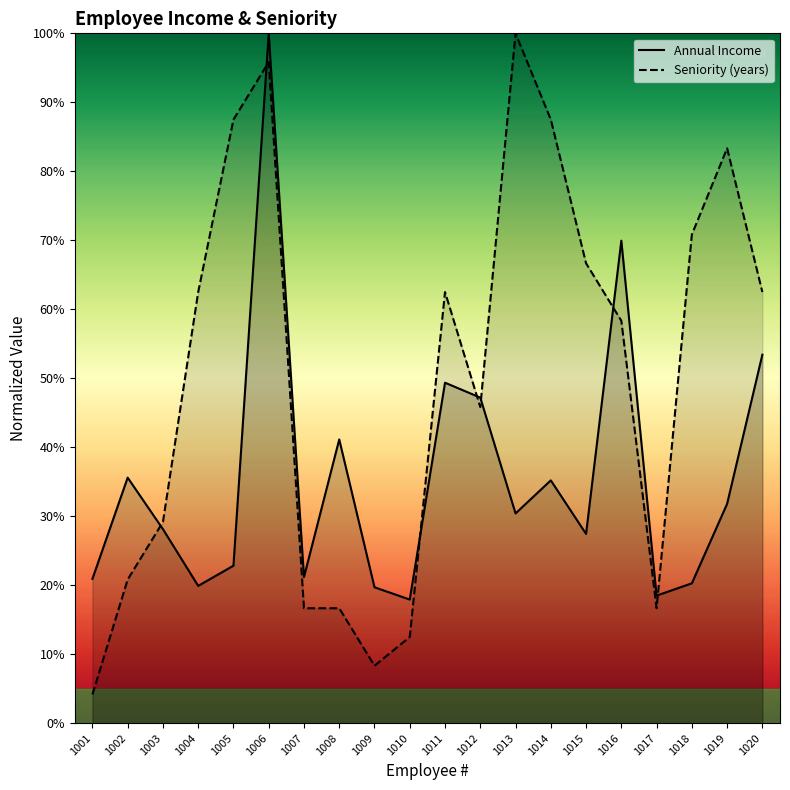

Is the value of Seniority (years) at 1011 greater than the value of Annual Income at 1020?

Yes